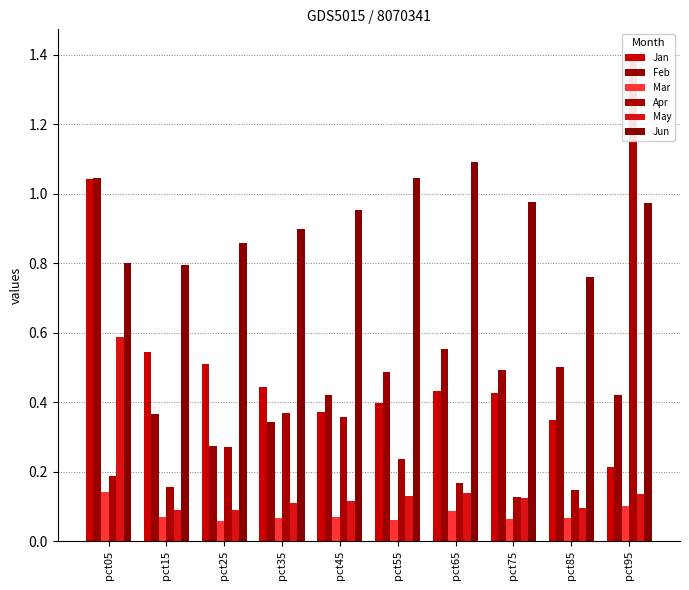

Is the value of Jun at pct35 greater than the value of May at pct95?

Yes